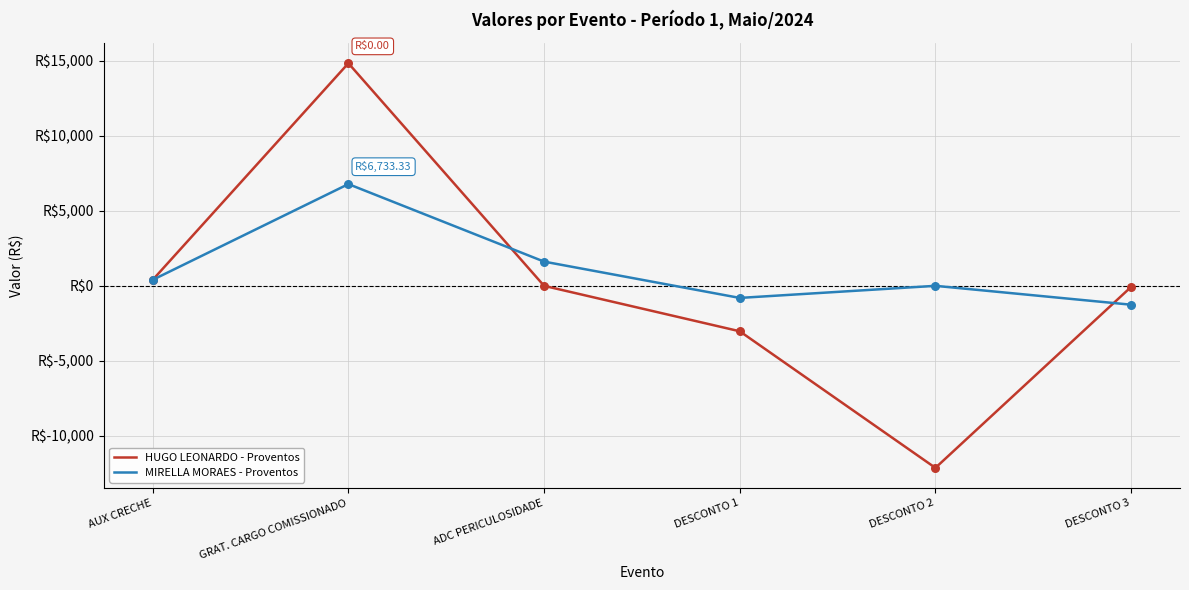

What are all the series names shown in the legend?

HUGO LEONARDO - Proventos, MIRELLA MORAES - Proventos